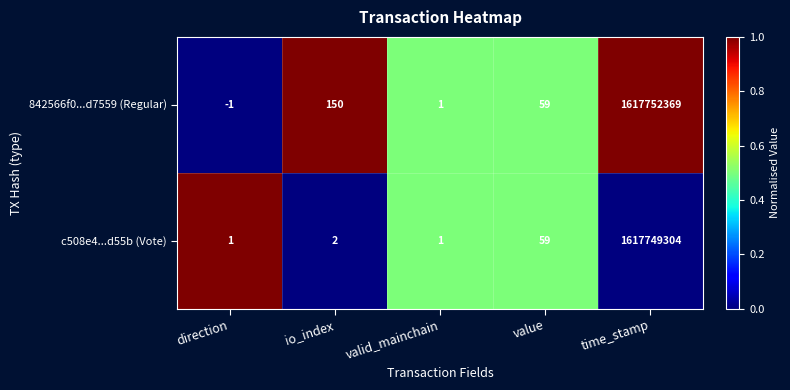

List the series in order of their overall mean, highest first.

842566f0...d7559 (Regular), c508e4...d55b (Vote)